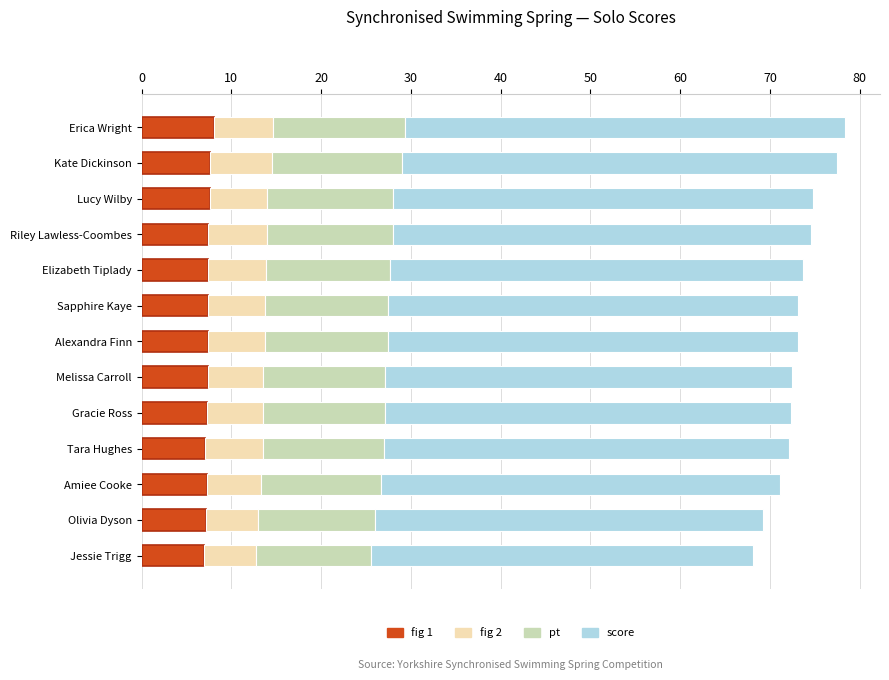

What are all the series names shown in the legend?

fig 1, fig 2, pt, score